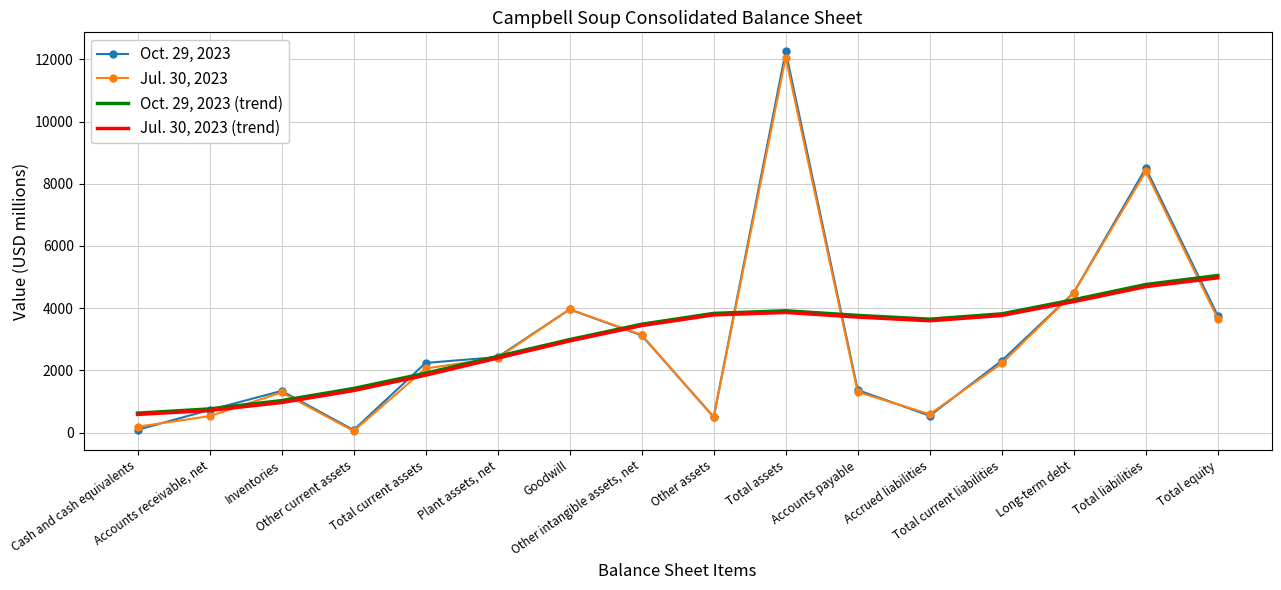

List the series in order of their peak value, highest first.

Oct. 29, 2023, Jul. 30, 2023, Oct. 29, 2023 (trend), Jul. 30, 2023 (trend)